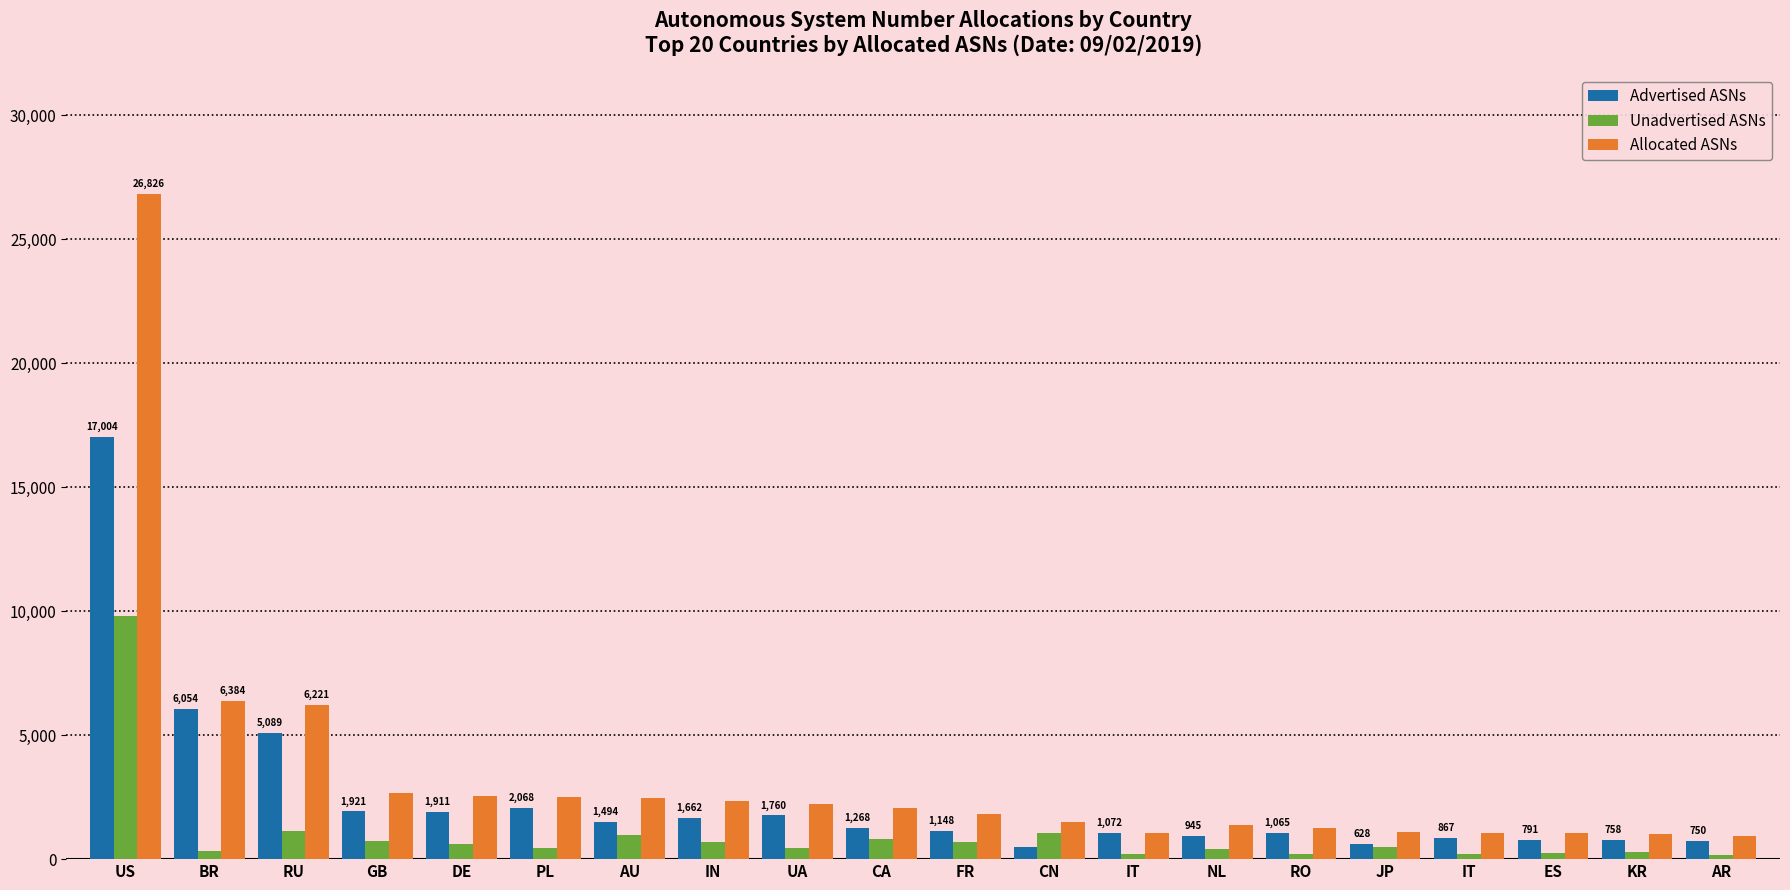

How many values in the Unadvertised ASNs series are below 475?

10